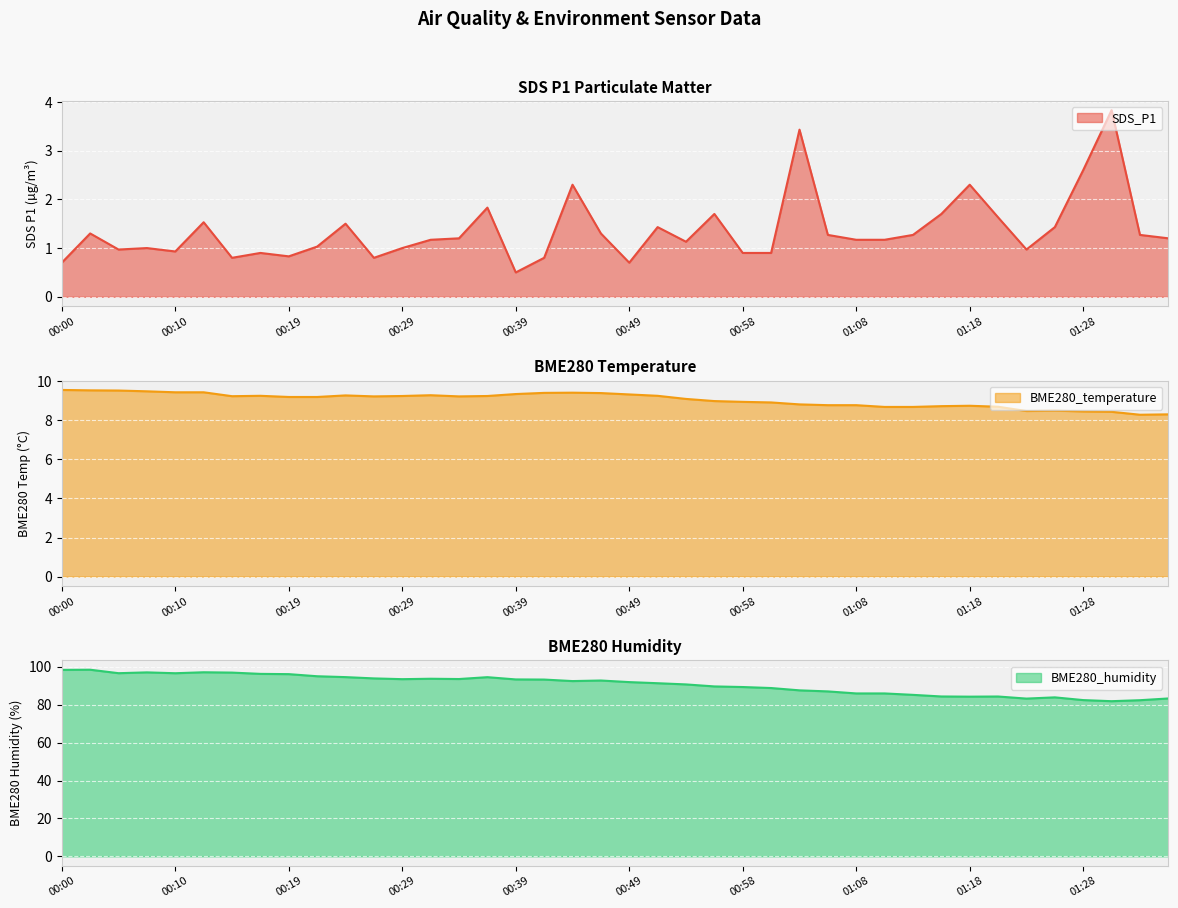

The BME280_temperature series shows 15.4 at 00:07. True or false?

False